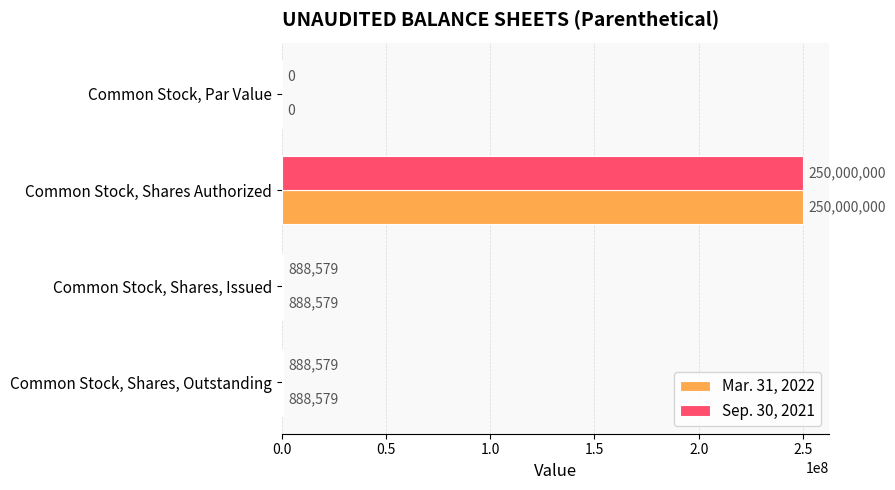

Read the Sep. 30, 2021 value at Common Stock, Shares, Issued, to the nearest 50.

888600